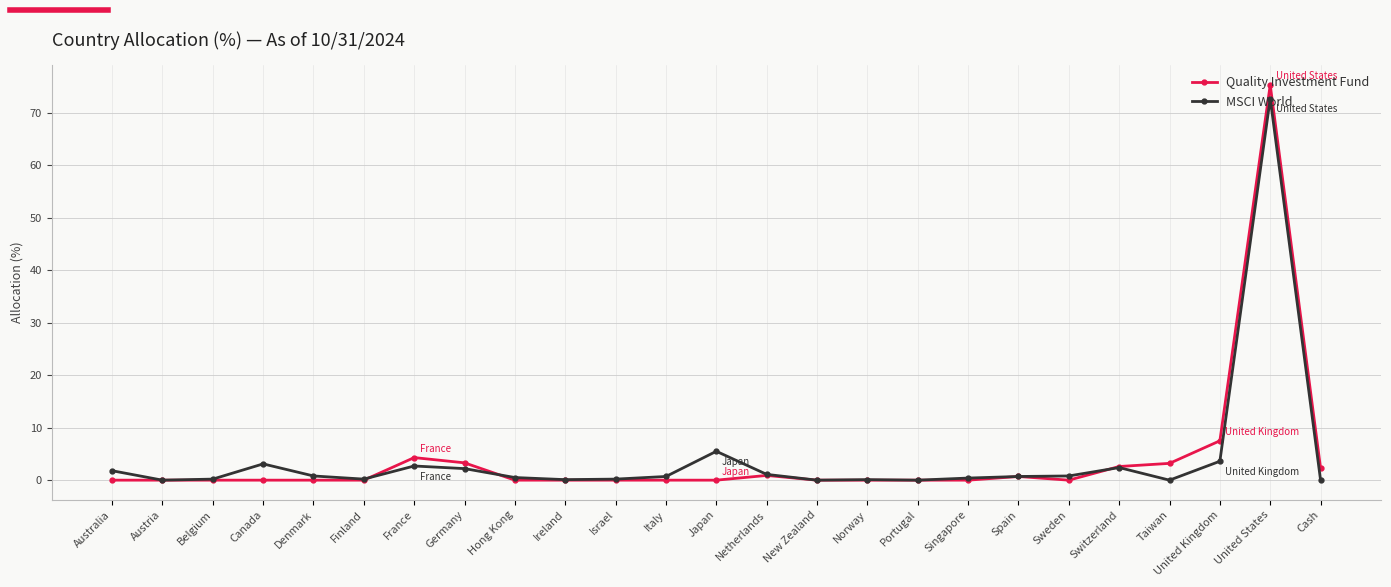

Which series has the largest range (max minus min)?

Quality Investment Fund